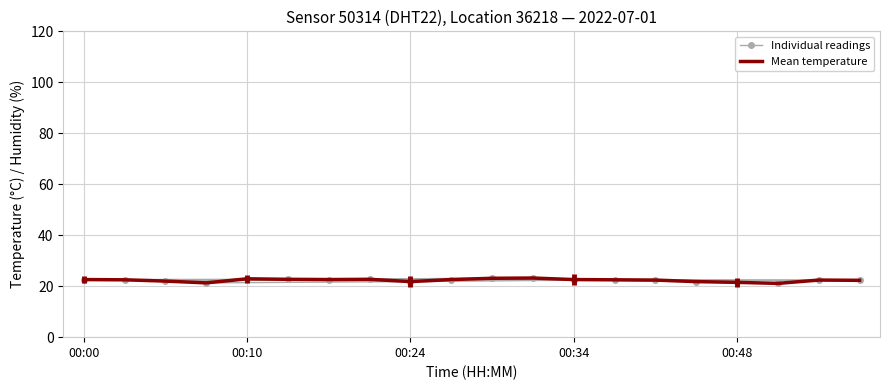

What is the greatest value displayed?

23.2